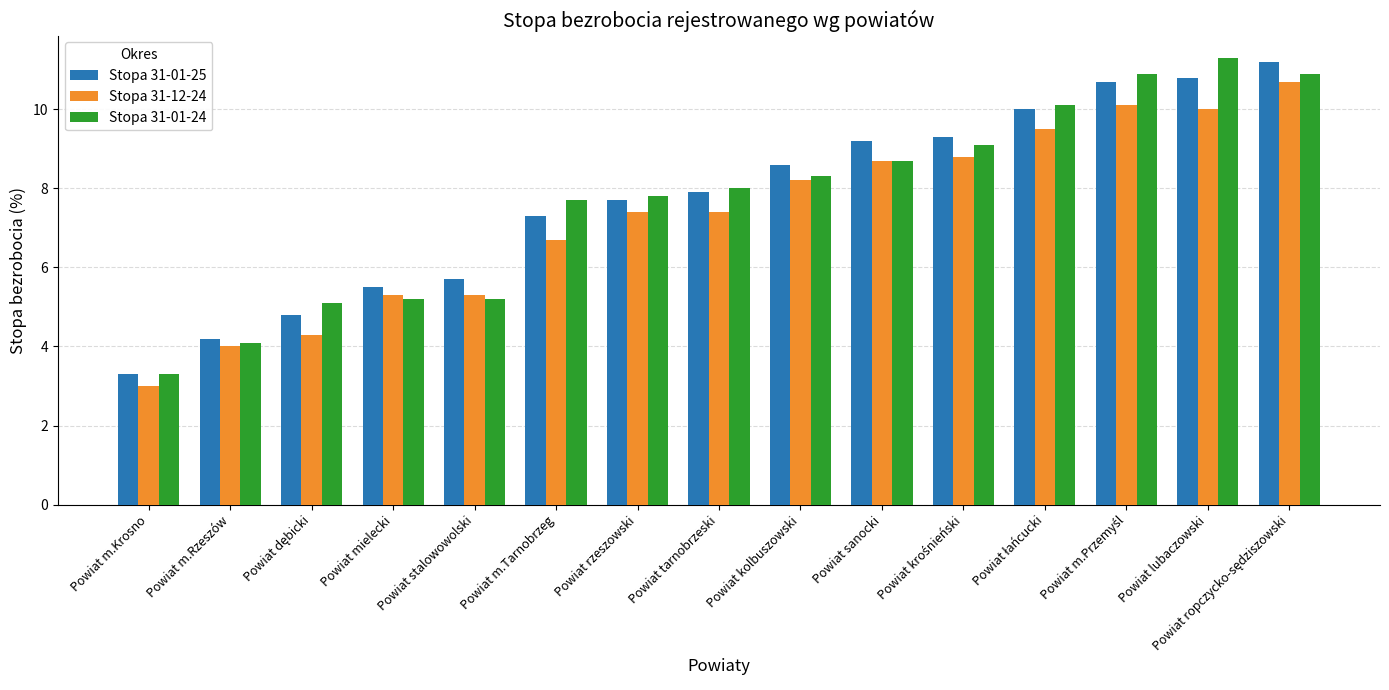

What is the greatest value displayed?

11.3